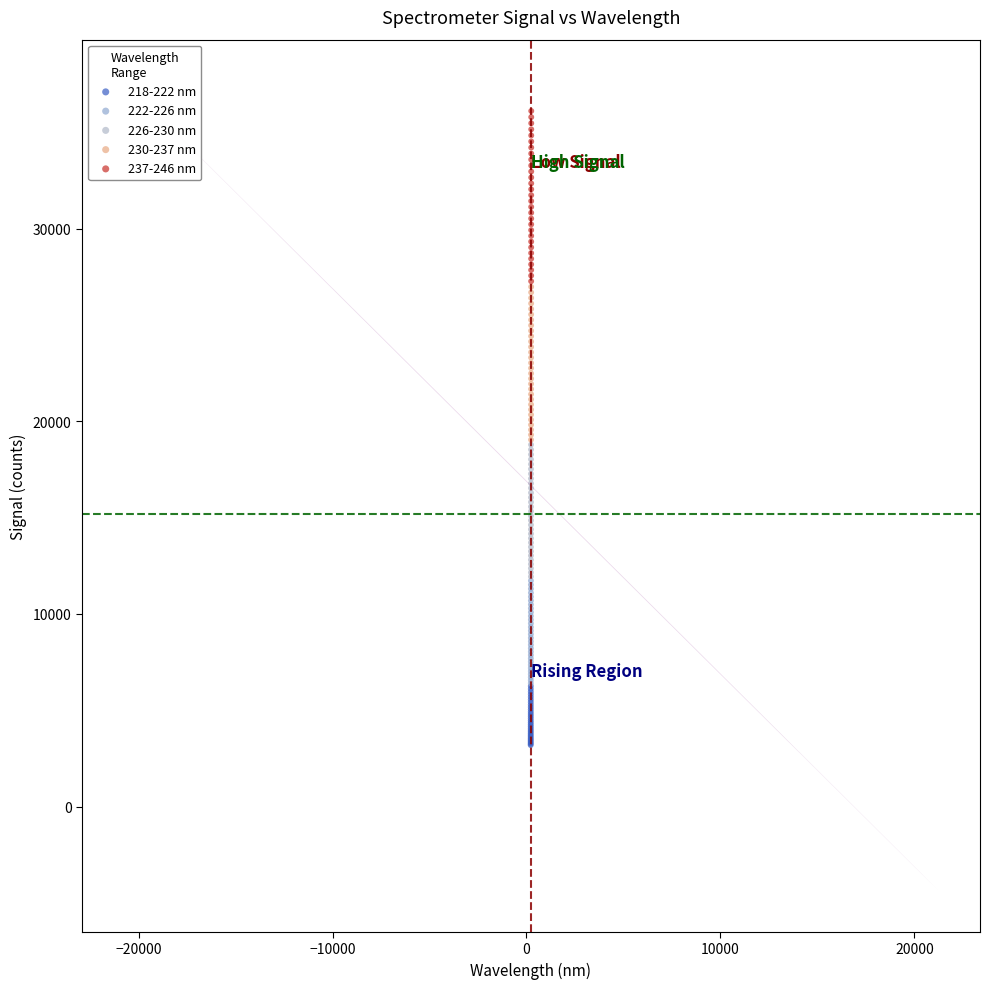

Which series has the widest spread of Y values?

237-246 nm